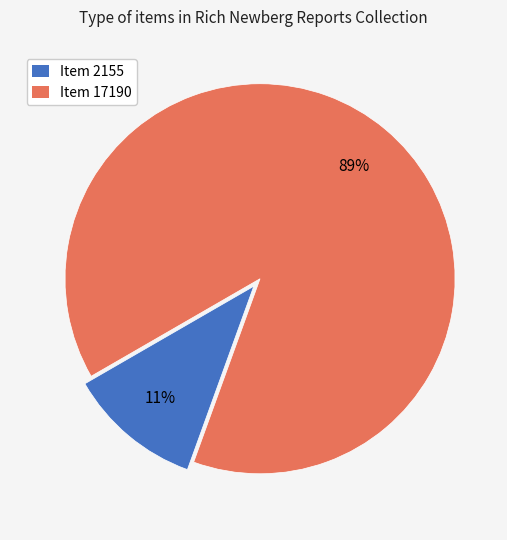

Does any single category account for the majority?

Yes